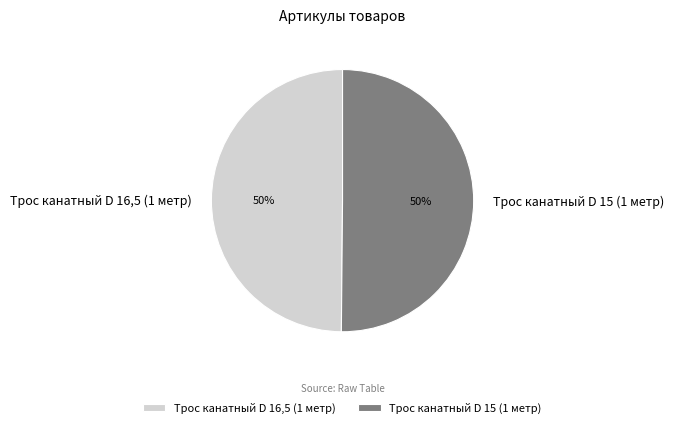

Approximately how many times larger is the value at Трос канатный D 15 (1 метр) compared to Трос канатный D 16,5 (1 метр)?

1.0